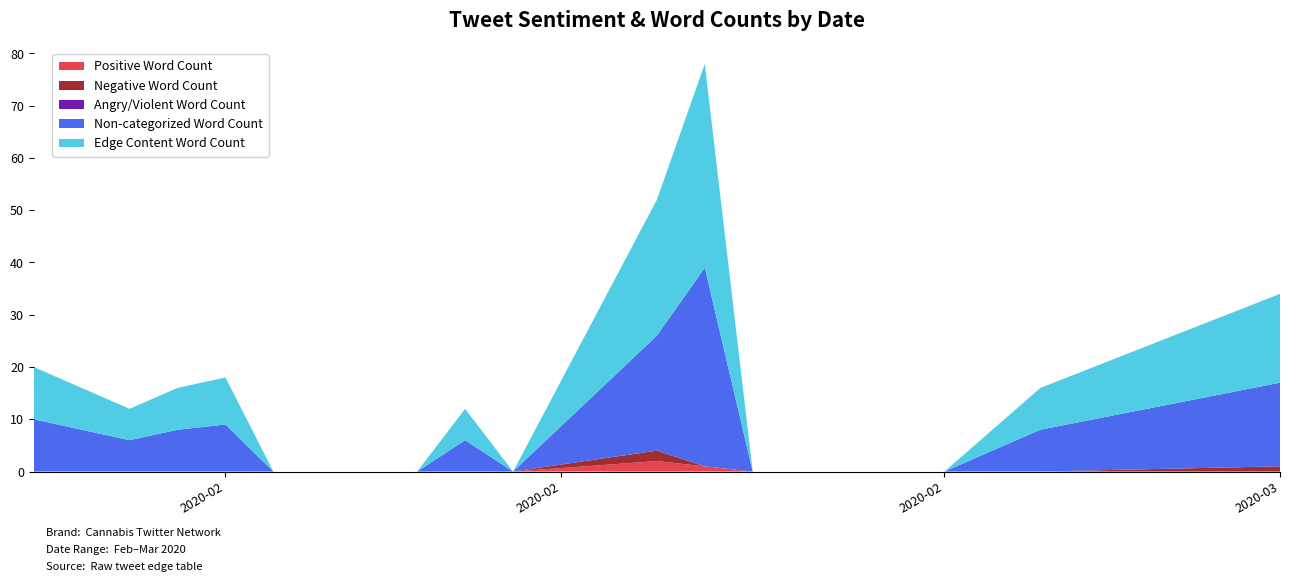

Reading left to right, list all the values displayed in this chart.

Positive Word Count: 0	0	0	0	0	0	0	0	0	2	1	0	0	0	0	0	0
Negative Word Count: 0	0	0	0	0	0	0	0	0	2	0	0	0	0	0	0	1
Angry/Violent Word Count: 0	0	0	0	0	0	0	0	0	0	0	0	0	0	0	0	0
Non-categorized Word Count: 10	6	8	9	0	0	0	6	0	22	38	0	0	0	0	8	16
Edge Content Word Count: 10	6	8	9	0	0	0	6	0	26	39	0	0	0	0	8	17